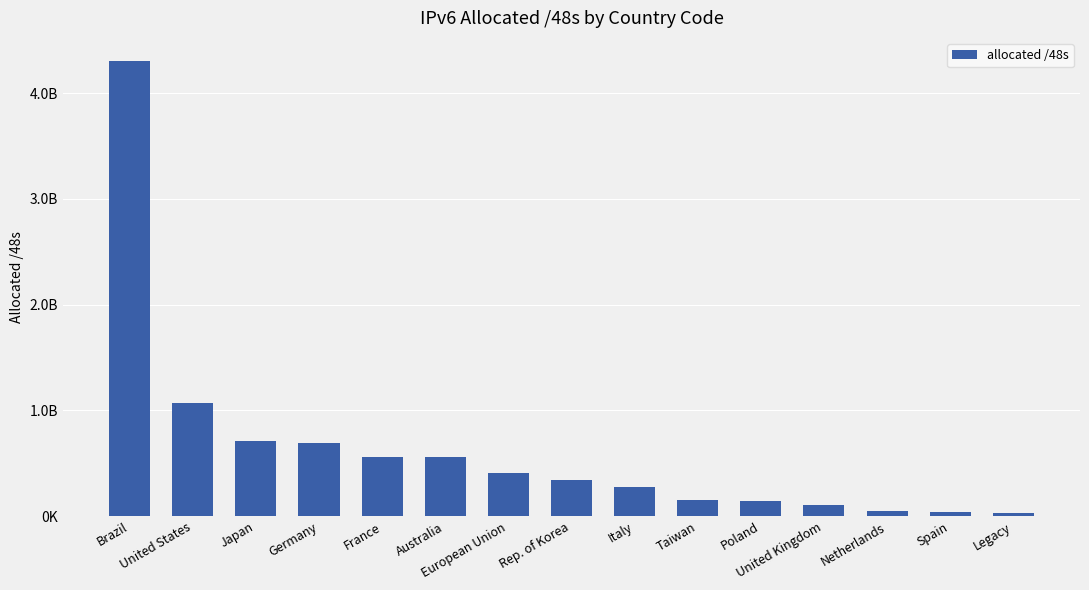

What is the greatest value displayed?

4307550208